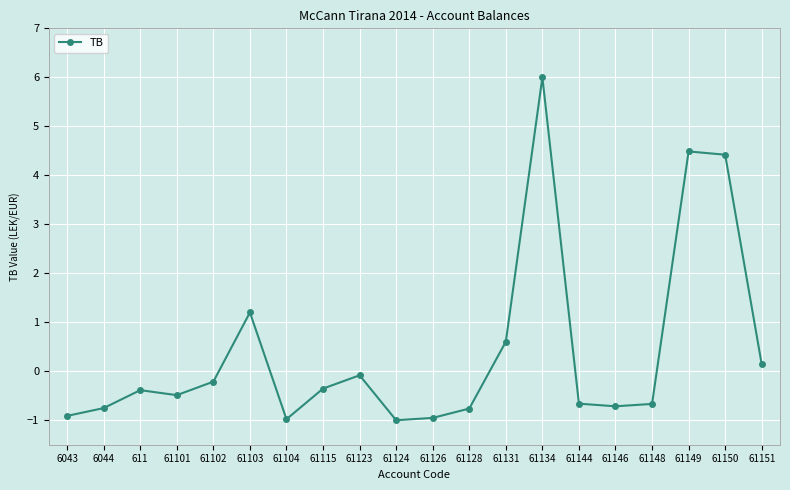

What is the sum of all values?

7.9